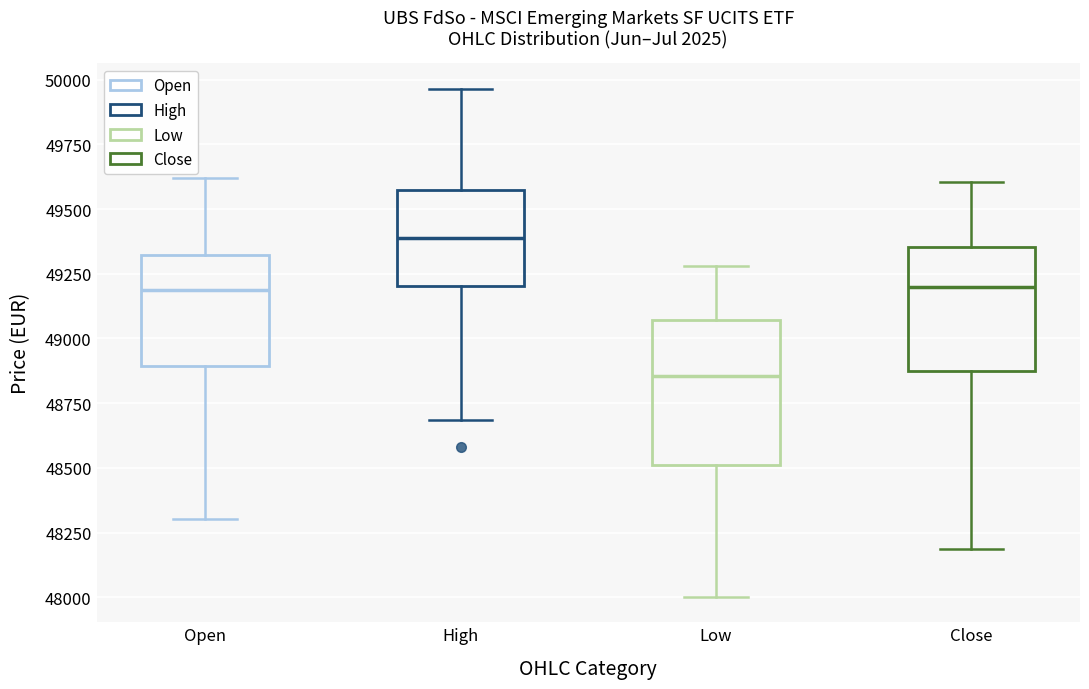

Which box's median line is the lowest?

Low